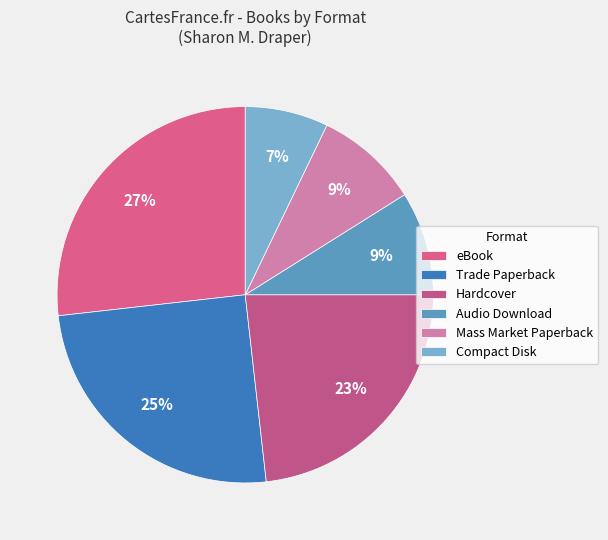

How many segments does this pie chart have?

6